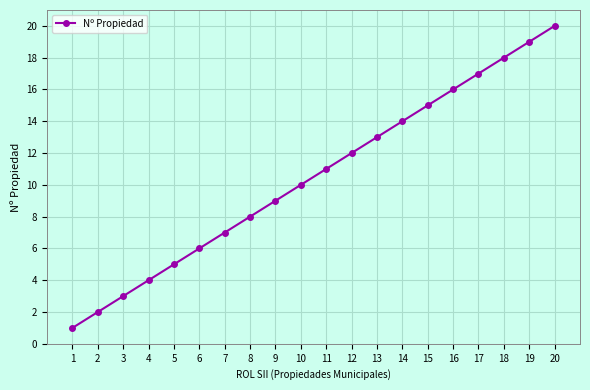

Which category has the highest value across all series?

20